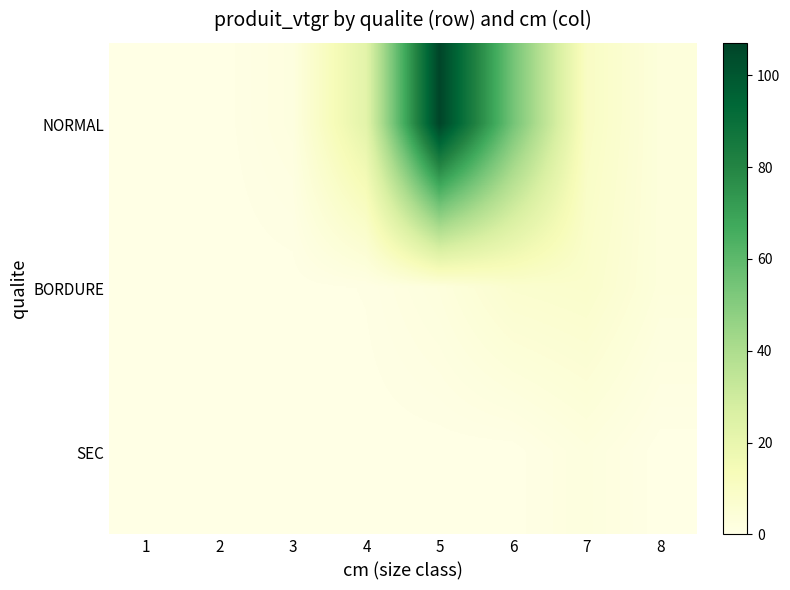

Reading left to right, transcribe all the data shown in this chart.

NORMAL: 1=0.0	2=0.0	3=1.9	4=22.3	5=107.1	6=54.6	7=10.0	8=3.1
BORDURE: 1=0.0	2=0.0	3=0.0	4=0.5	5=2.6	6=6.9	7=7.7	8=3.1
SEC: 1=0.0	2=0.0	3=0.0	4=0.0	5=0.0	6=0.0	7=2.3	8=0.0